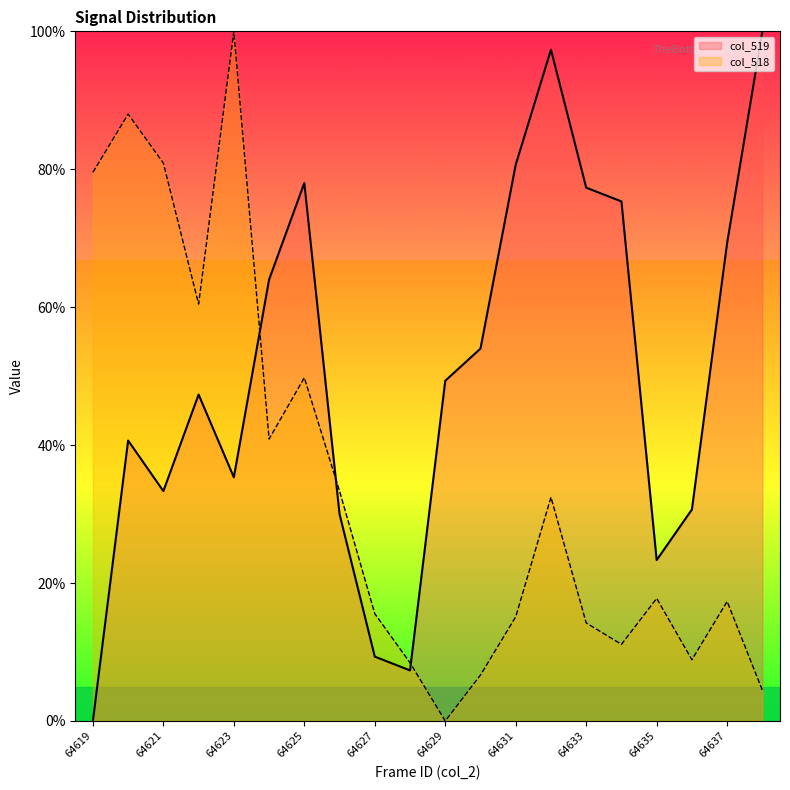

Reading left to right, what are all the values shown in this chart?

col_519: 0.0	40.7	33.3	47.3	35.3	64.0	78.0	30.0	9.3	7.3	49.3	54.0	80.7	97.3	77.3	75.3	23.3	30.7	69.3	100.0
col_518: 79.6	88.0	80.9	60.4	100.0	40.9	49.8	33.3	15.6	8.4	0.0	6.7	15.1	32.4	14.2	11.1	17.8	8.9	17.3	4.4